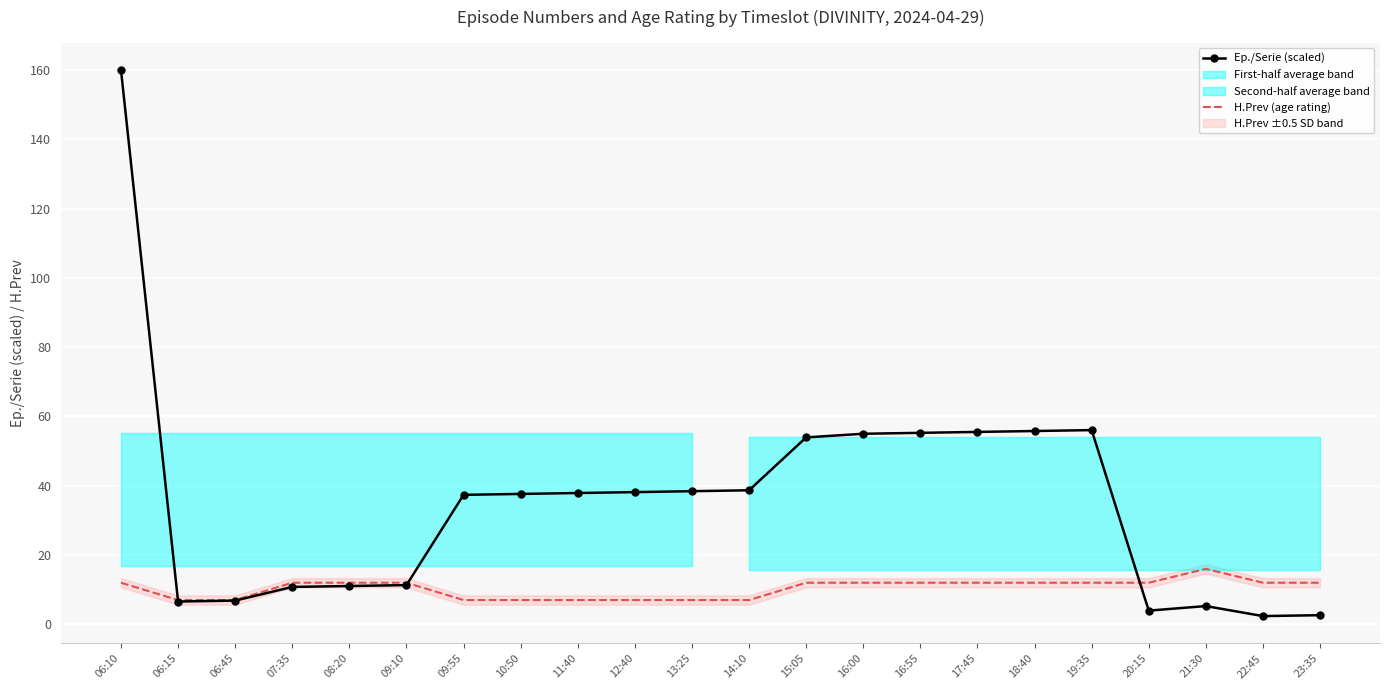

What is the label of the 18th point from the left?

19:35